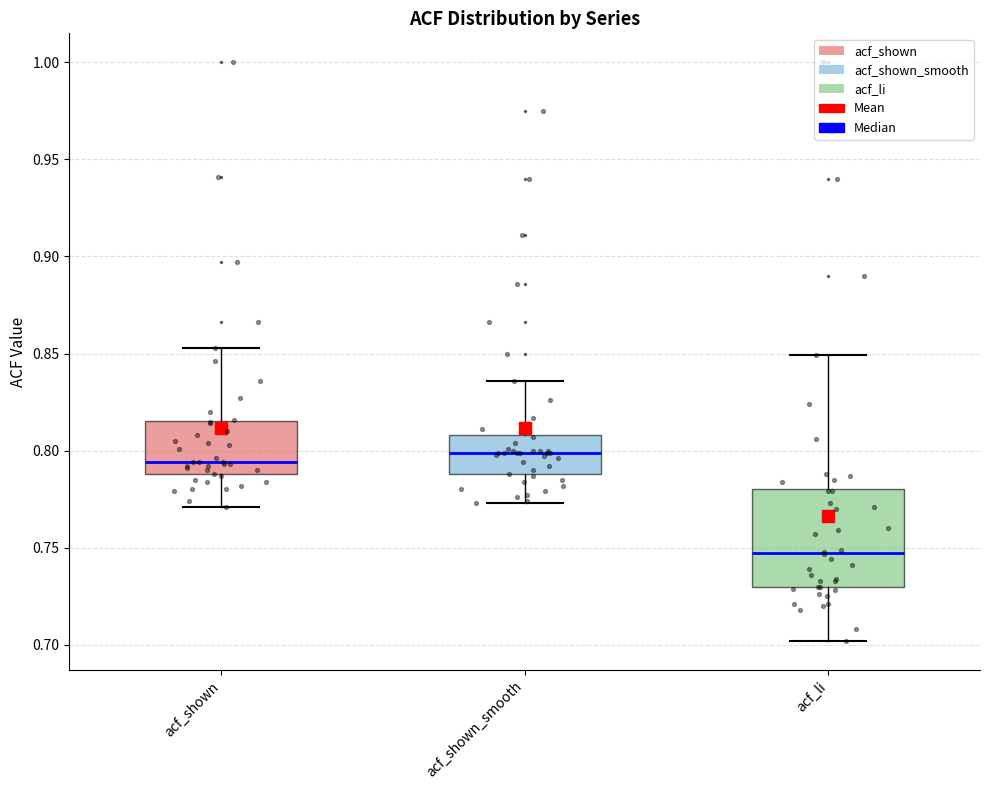

Where does the upper whisker of the box for acf_shown_smooth end on the y-axis? The values are not printed on the chart, so give them approximately, as read against the axis.

0.835